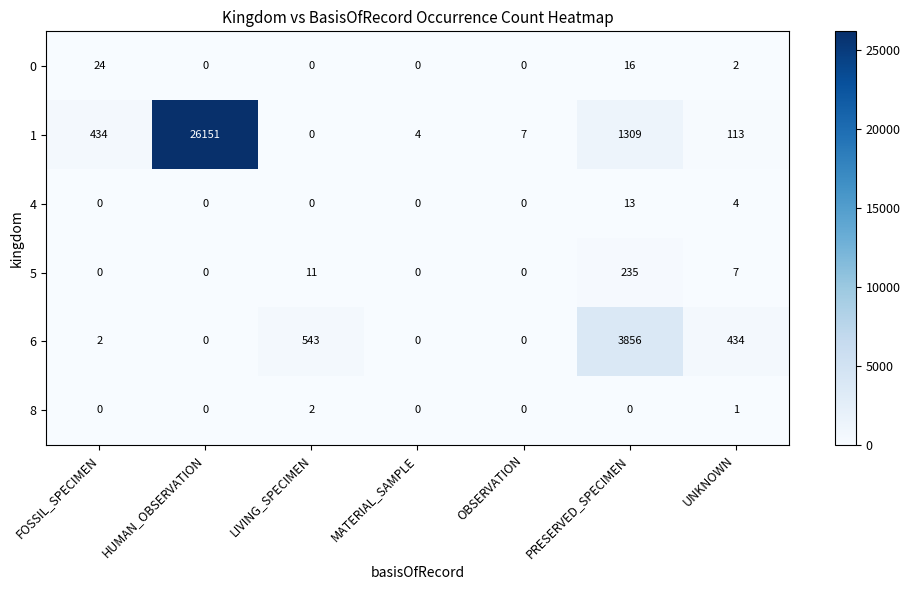

Which series changed the most between HUMAN_OBSERVATION and PRESERVED_SPECIMEN?

1